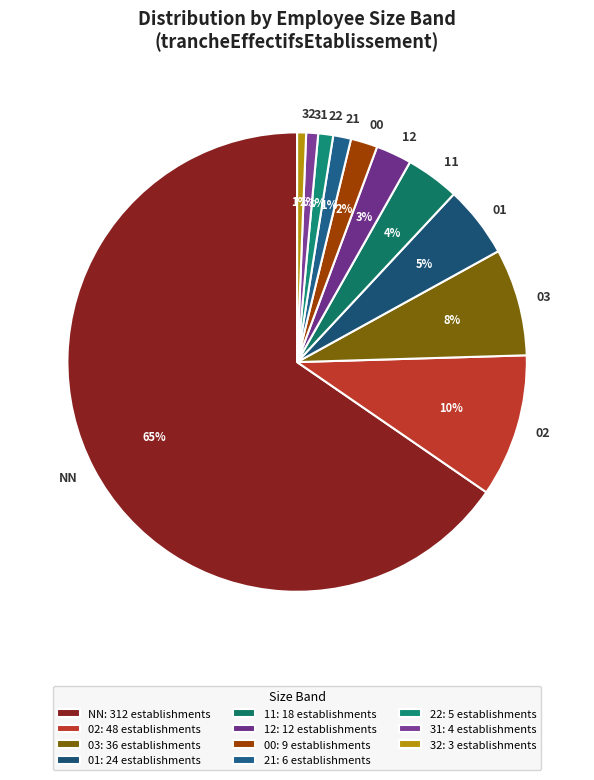

To the nearest percent, what is the combined percentage of 02 and 11?

14%